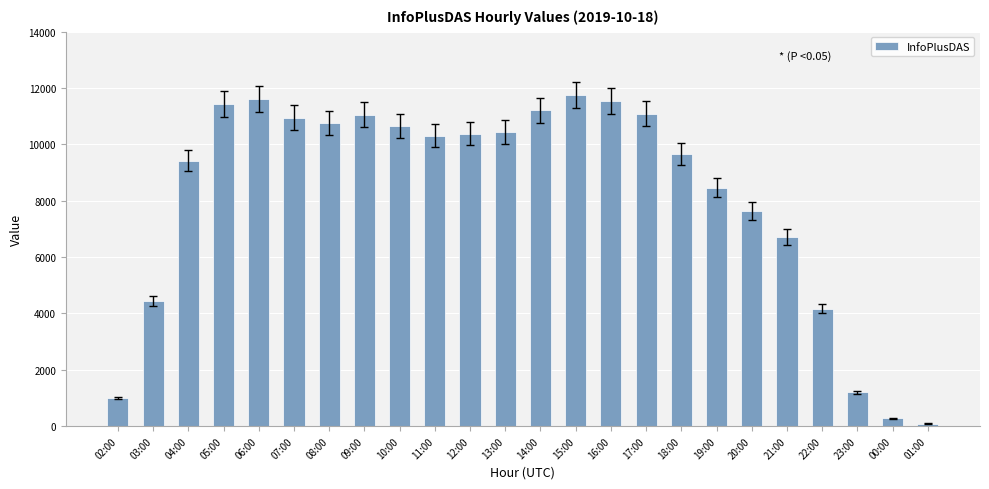

The value at 03:00 is 7979. True or false?

False